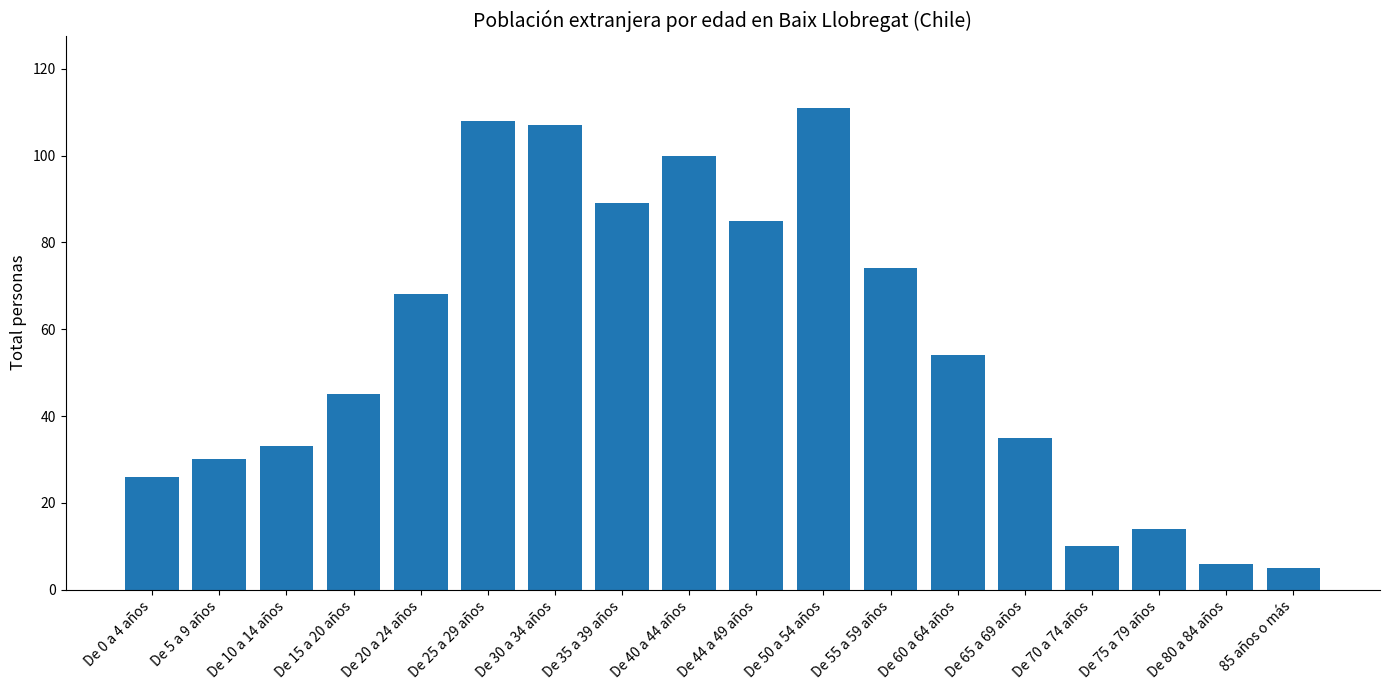

What position from the right is De 60 a 64 años?

6